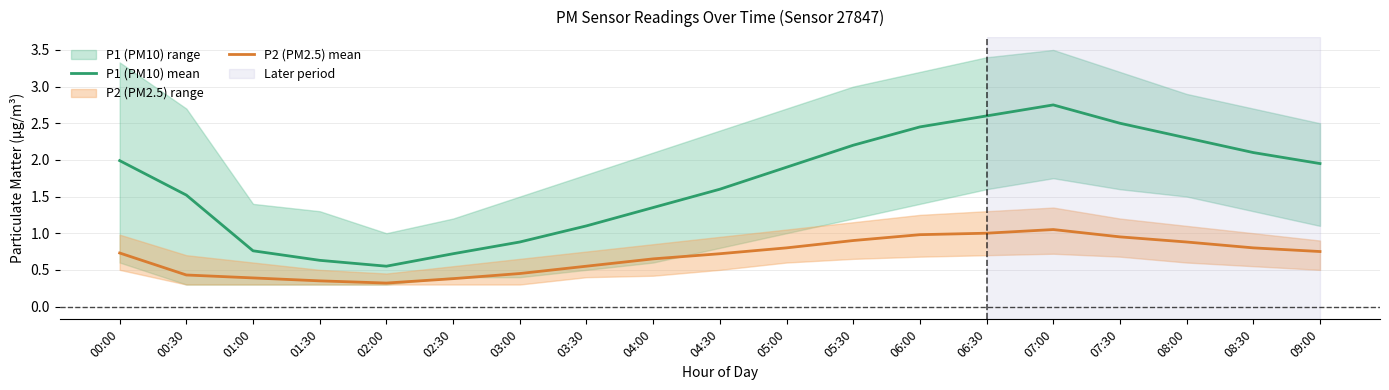

What is the difference between the second highest and second lowest values in the P2 (PM2.5) mean series?

0.7